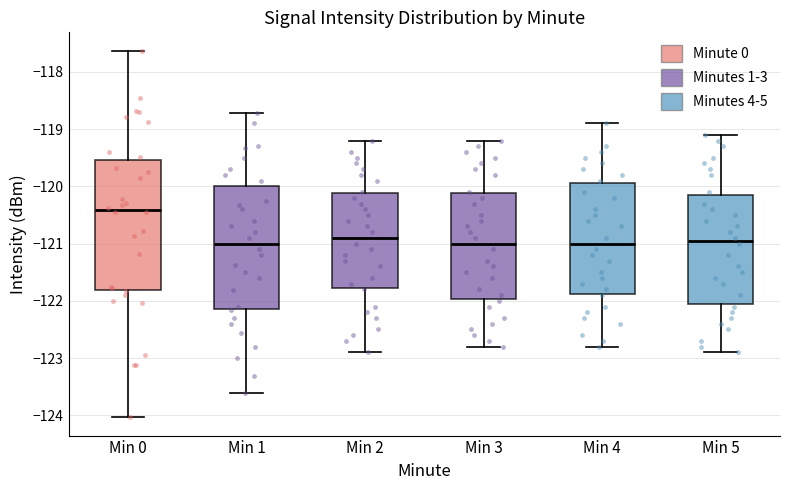

Comparing the boxes themselves (not the whiskers), which one is the tallest?

Min 0